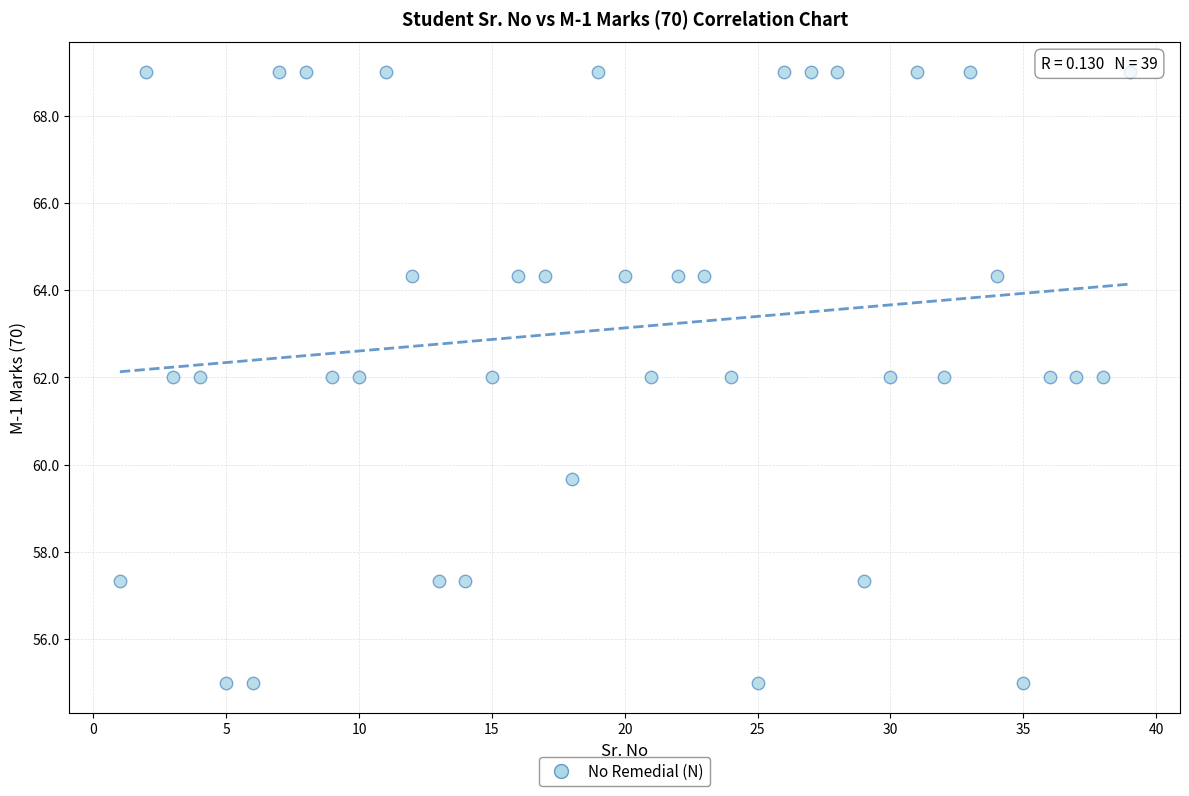

What is the range of X values (max minus min)?

38.0